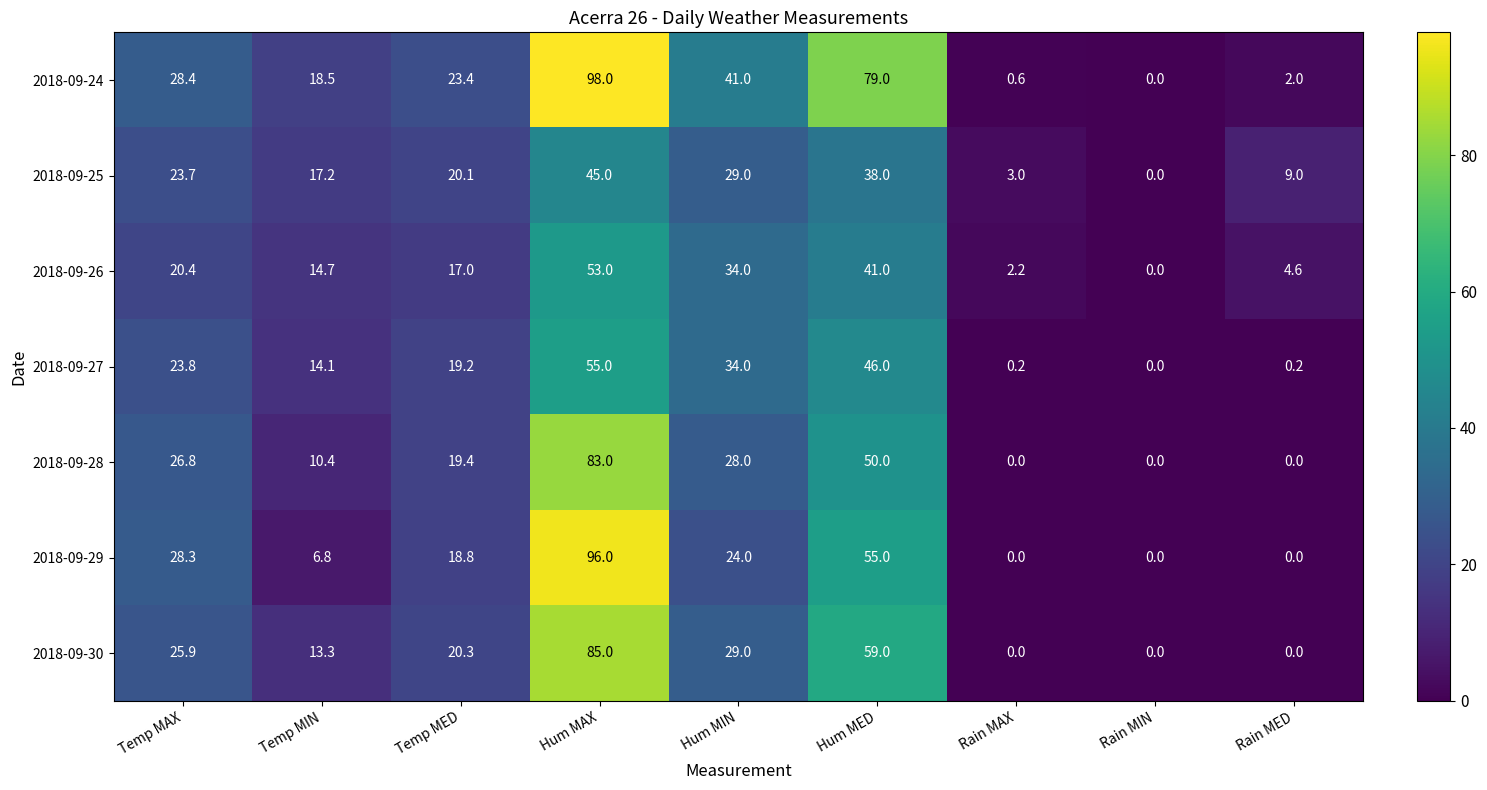

What is the sum of the 2018-09-25 values at Rain MIN and Temp MED?

20.1